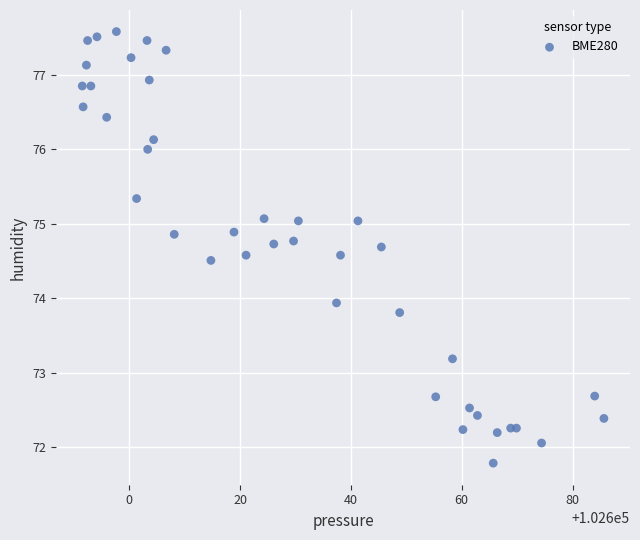

What is the range of Y values (max minus min)?

5.8